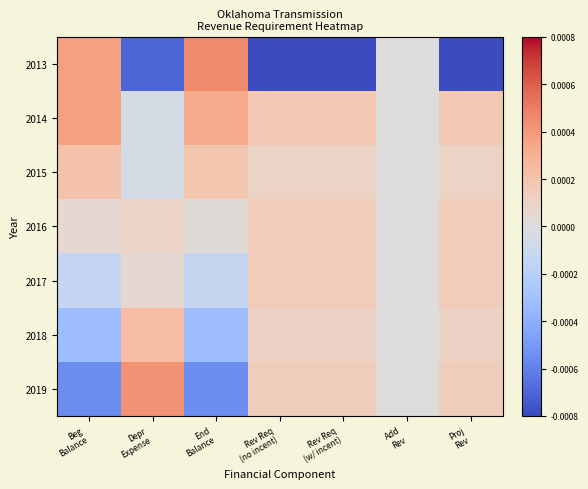

Between Depr
Expense and Add
Rev, which is larger?

Add
Rev